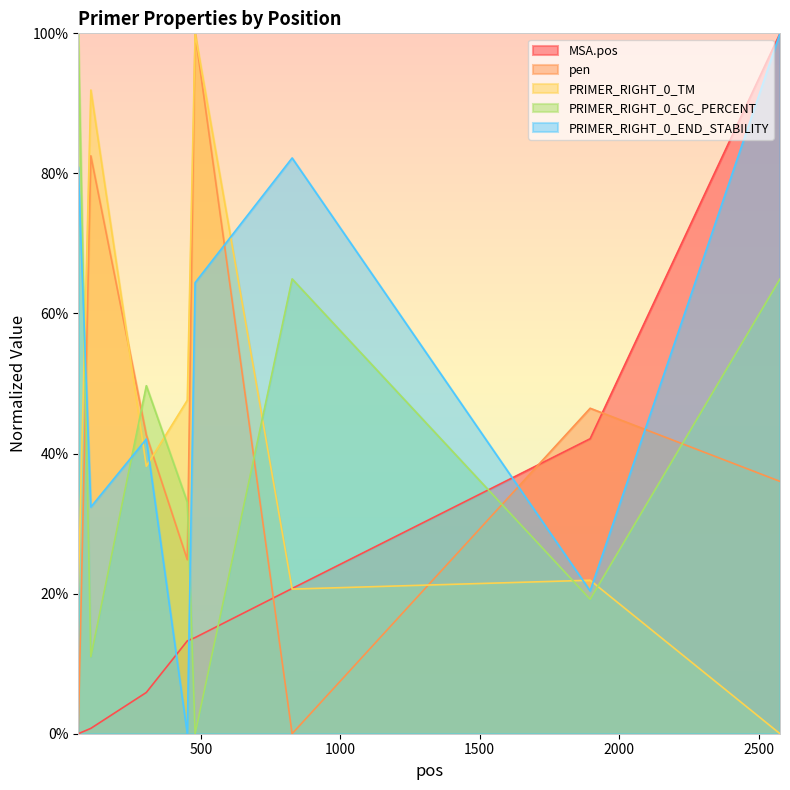

Which series ends up on top after the final intersection of PRIMER_RIGHT_0_TM and PRIMER_RIGHT_0_GC_PERCENT?

PRIMER_RIGHT_0_GC_PERCENT